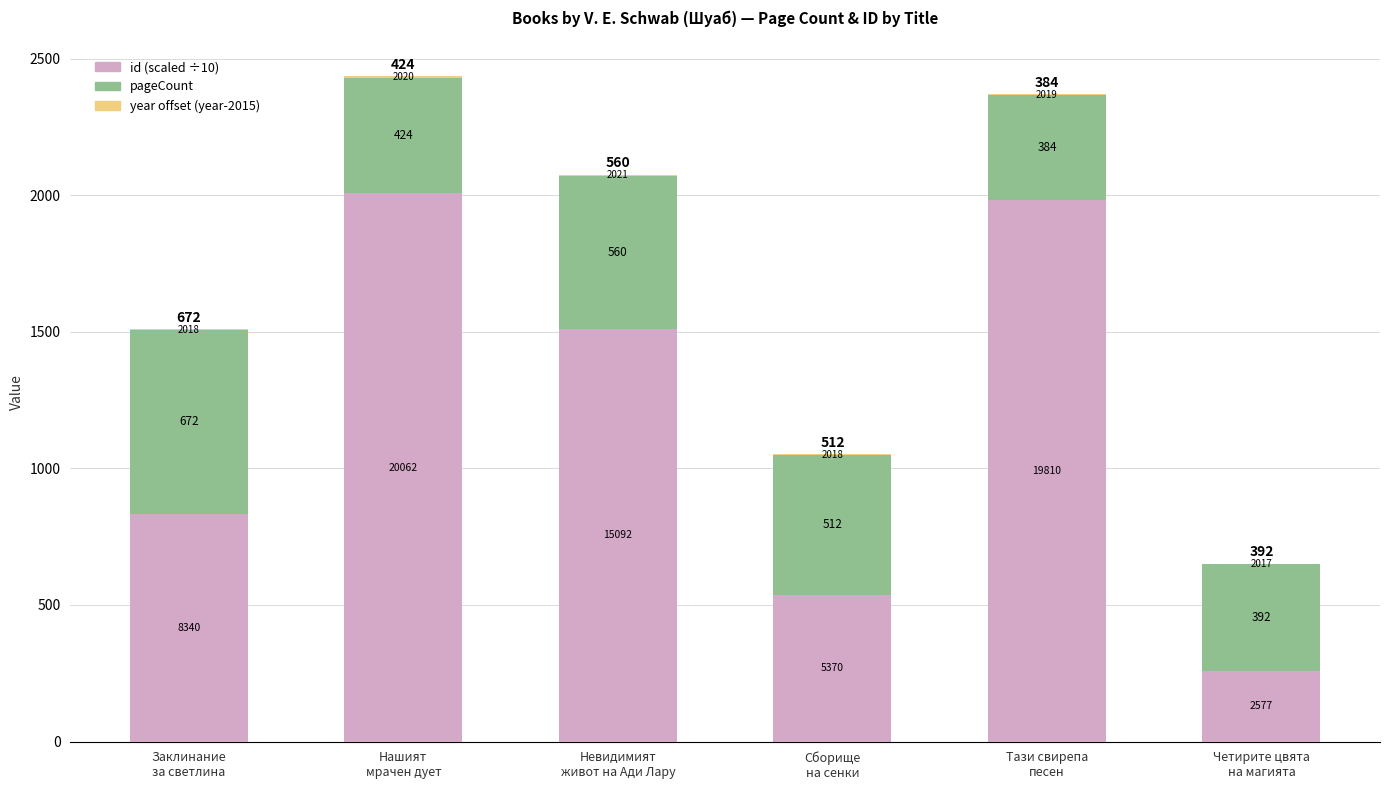

What is the maximum value for id (scaled ÷10)?

2006.2